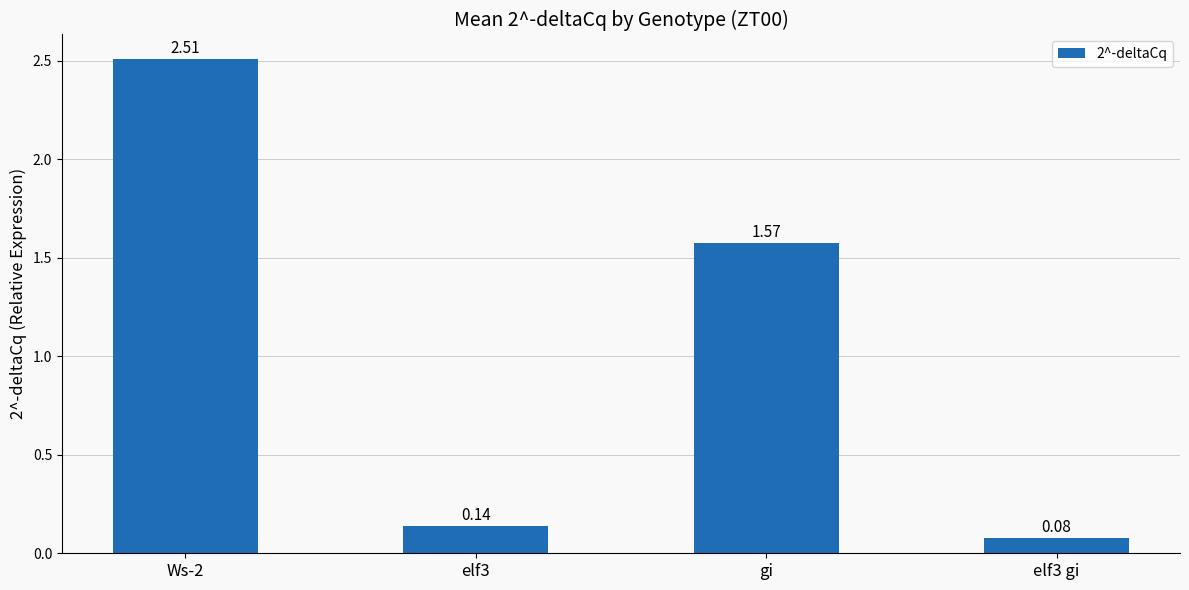

At which label is the value closest to 1?

gi